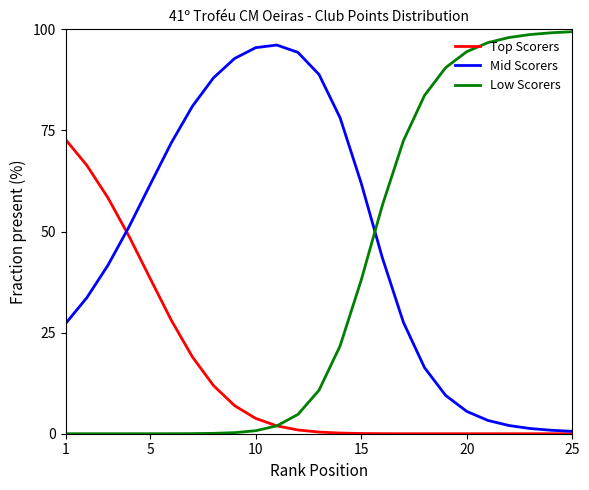

After their last crossing, which series has the higher values: Mid Scorers or Low Scorers?

Low Scorers